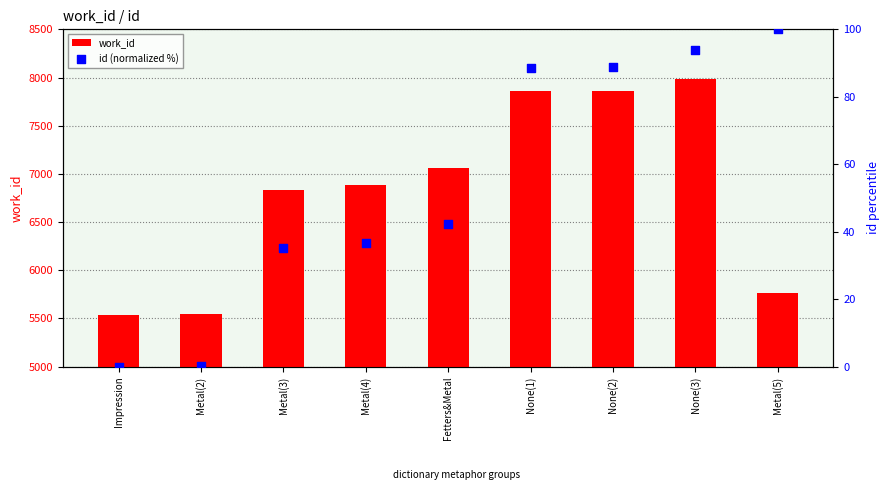

Is the value of work_id at Metal(3) greater than the value of id (normalized %) at Metal(2)?

Yes